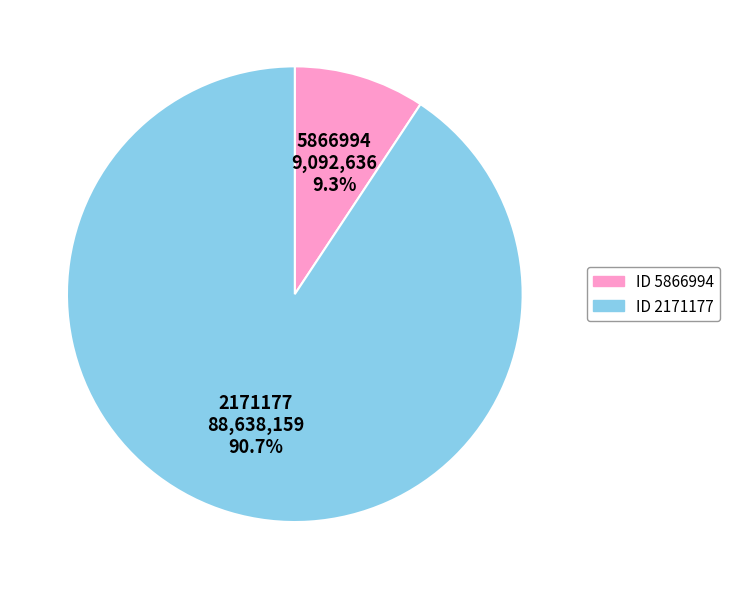

How many slices are in this pie chart?

2